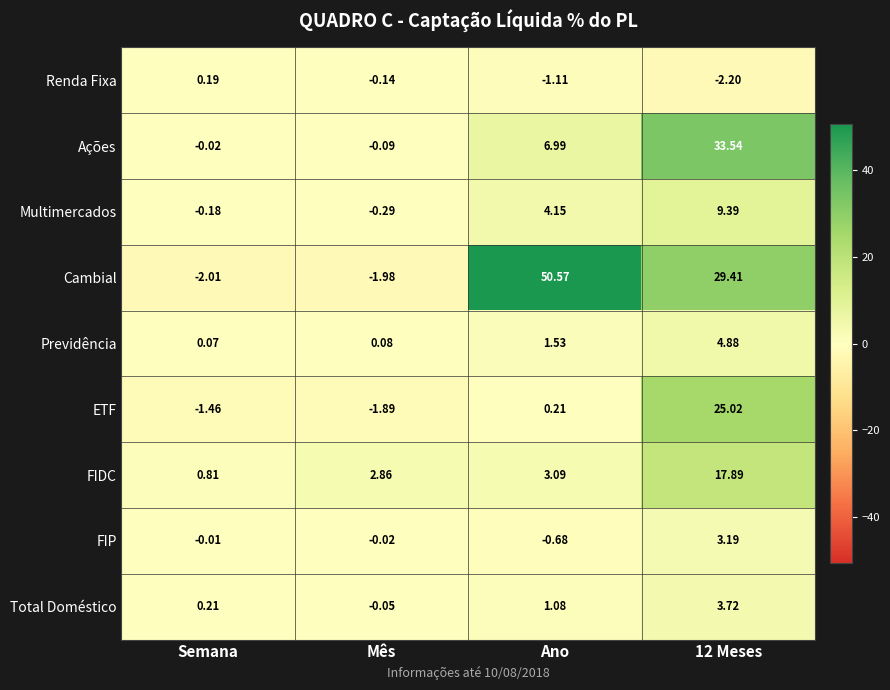

Which category has the lowest value in the Multimercados series?

Mês